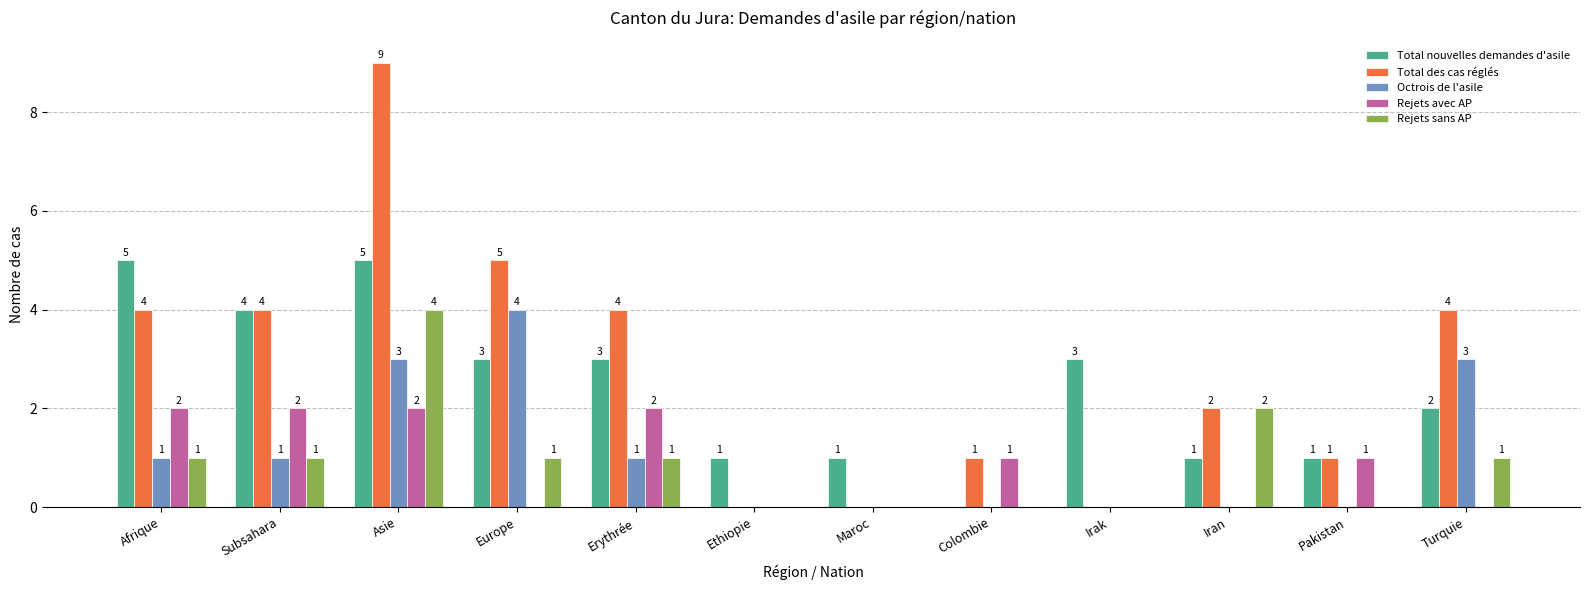

The Total nouvelles demandes d'asile series shows 4 at Subsahara. True or false?

True